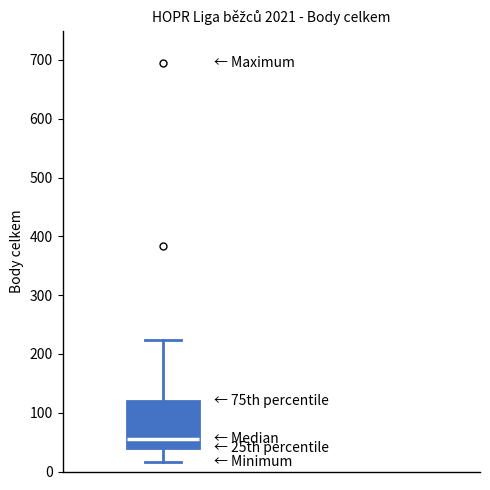

Where does the lower whisker of the box end on the y-axis? The values are not printed on the chart, so give them approximately, as read against the axis.

20